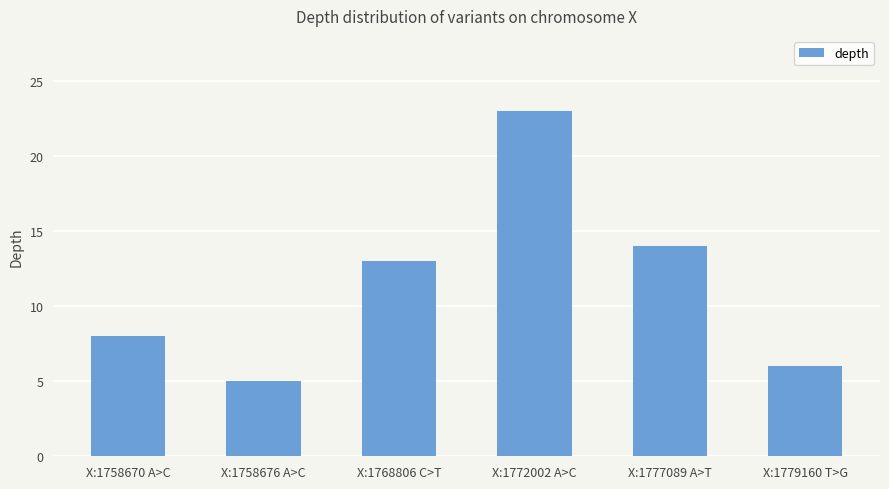

True or false: the data shows 5 at X:1758676 A>C.

True